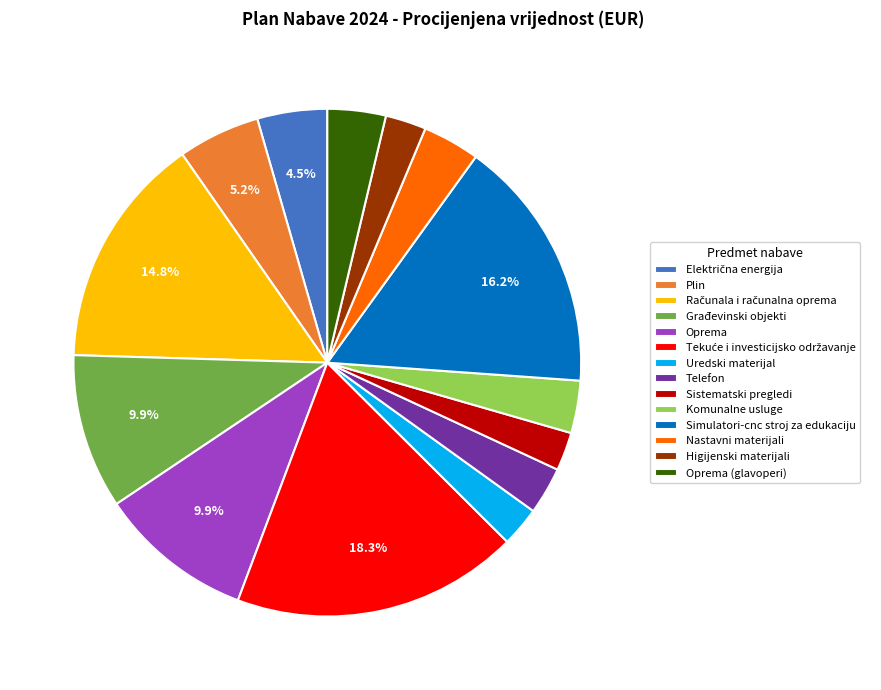

Is there any slice that represents more than half of the pie?

No